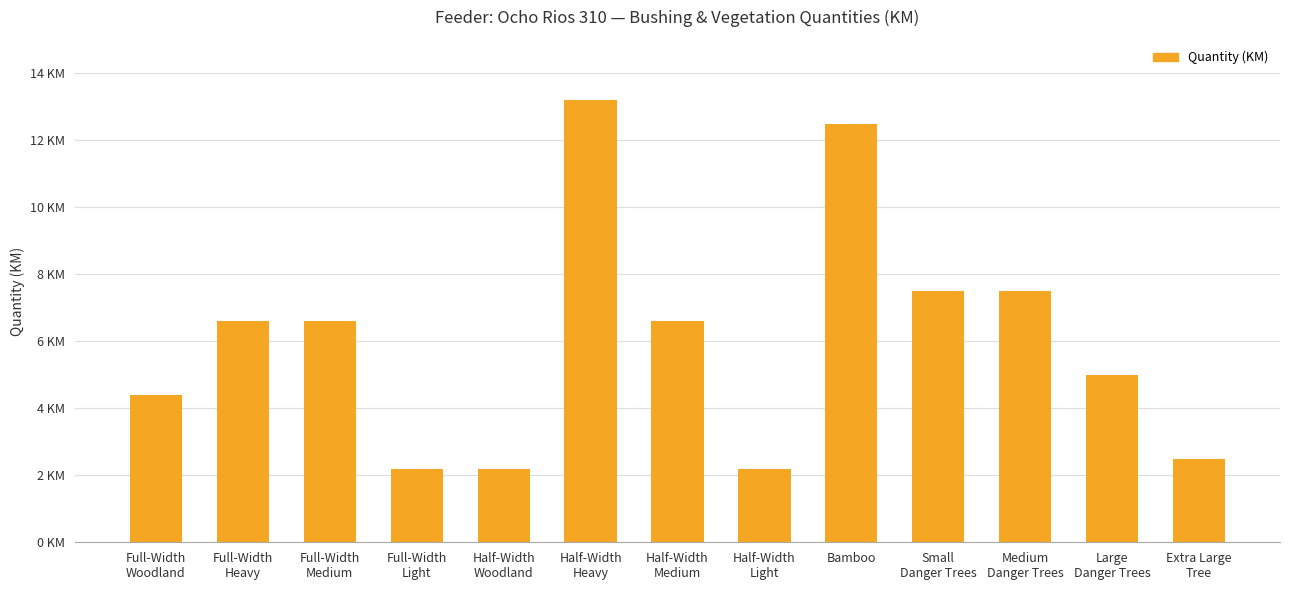

Does the chart contain any negative values?

No